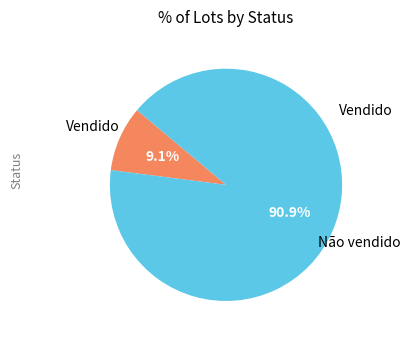

Is there a majority slice in this chart?

Yes